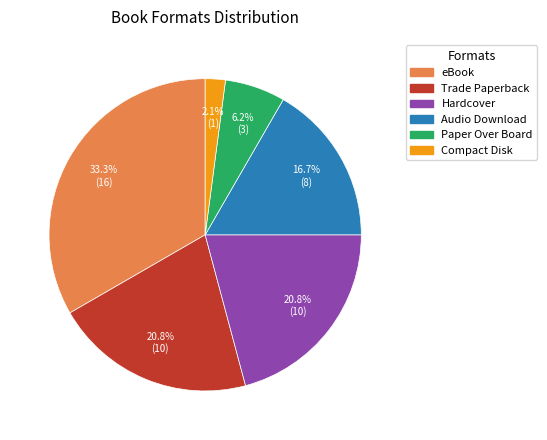

To the nearest percent, what is the difference between the Compact Disk and Hardcover slice percentages?

19%